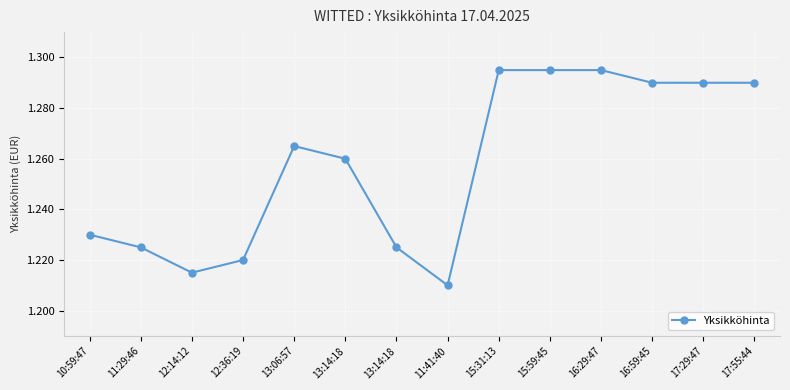

Which category has the highest value across all series?

15:31:13